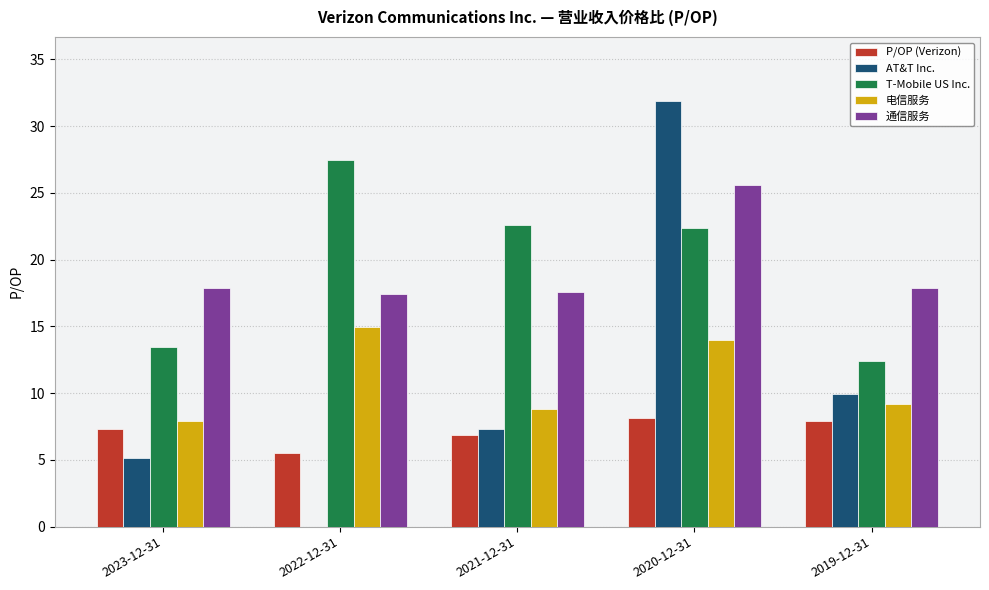

Are the bars horizontal?

No